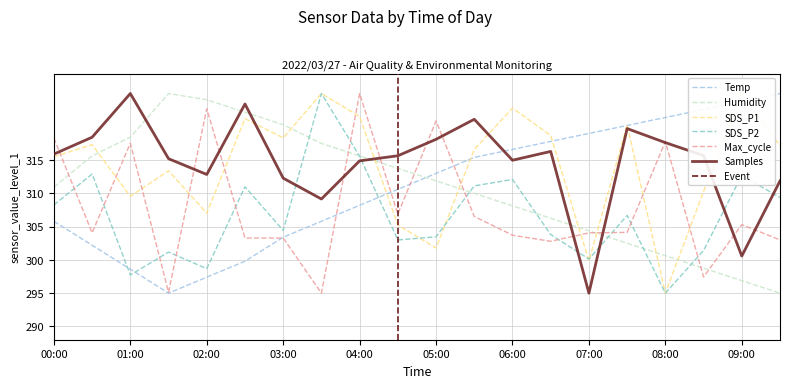

Where is the first local maximum for SDS_P2?

00:30